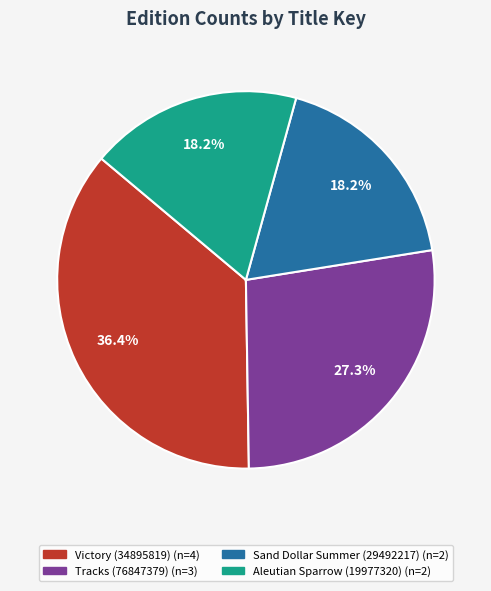

True or false: Tracks (76847379) accounts for 27% of the total.

True